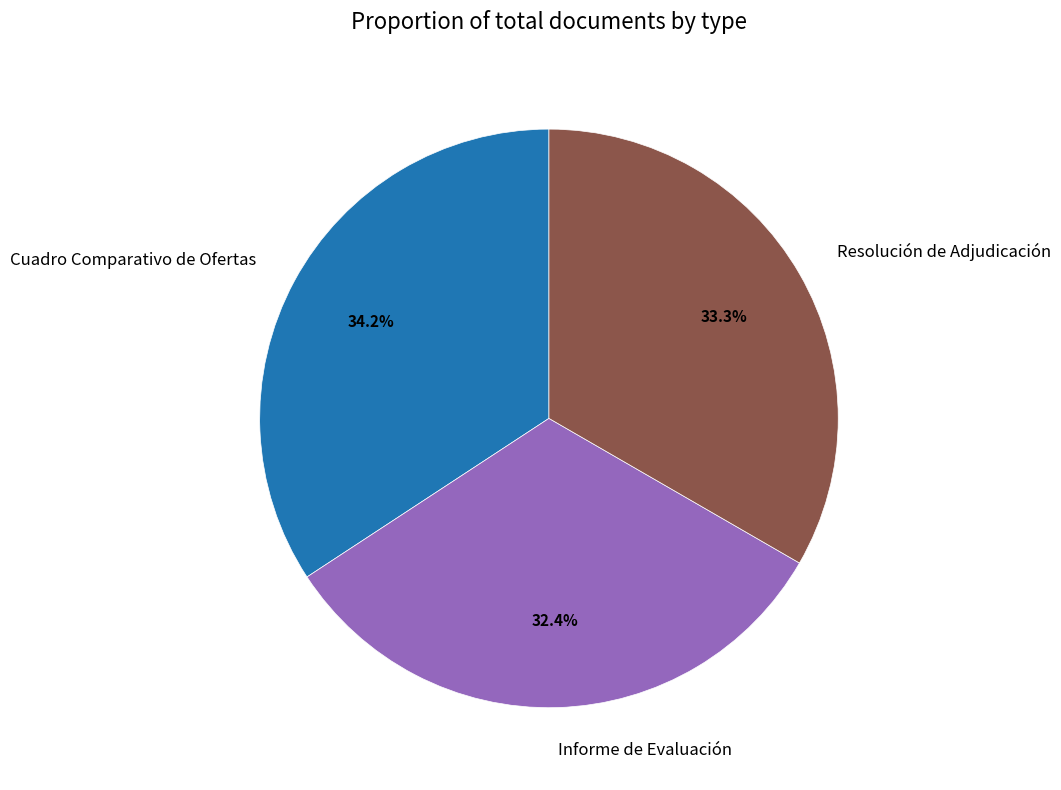

How many slices are in this pie chart?

3